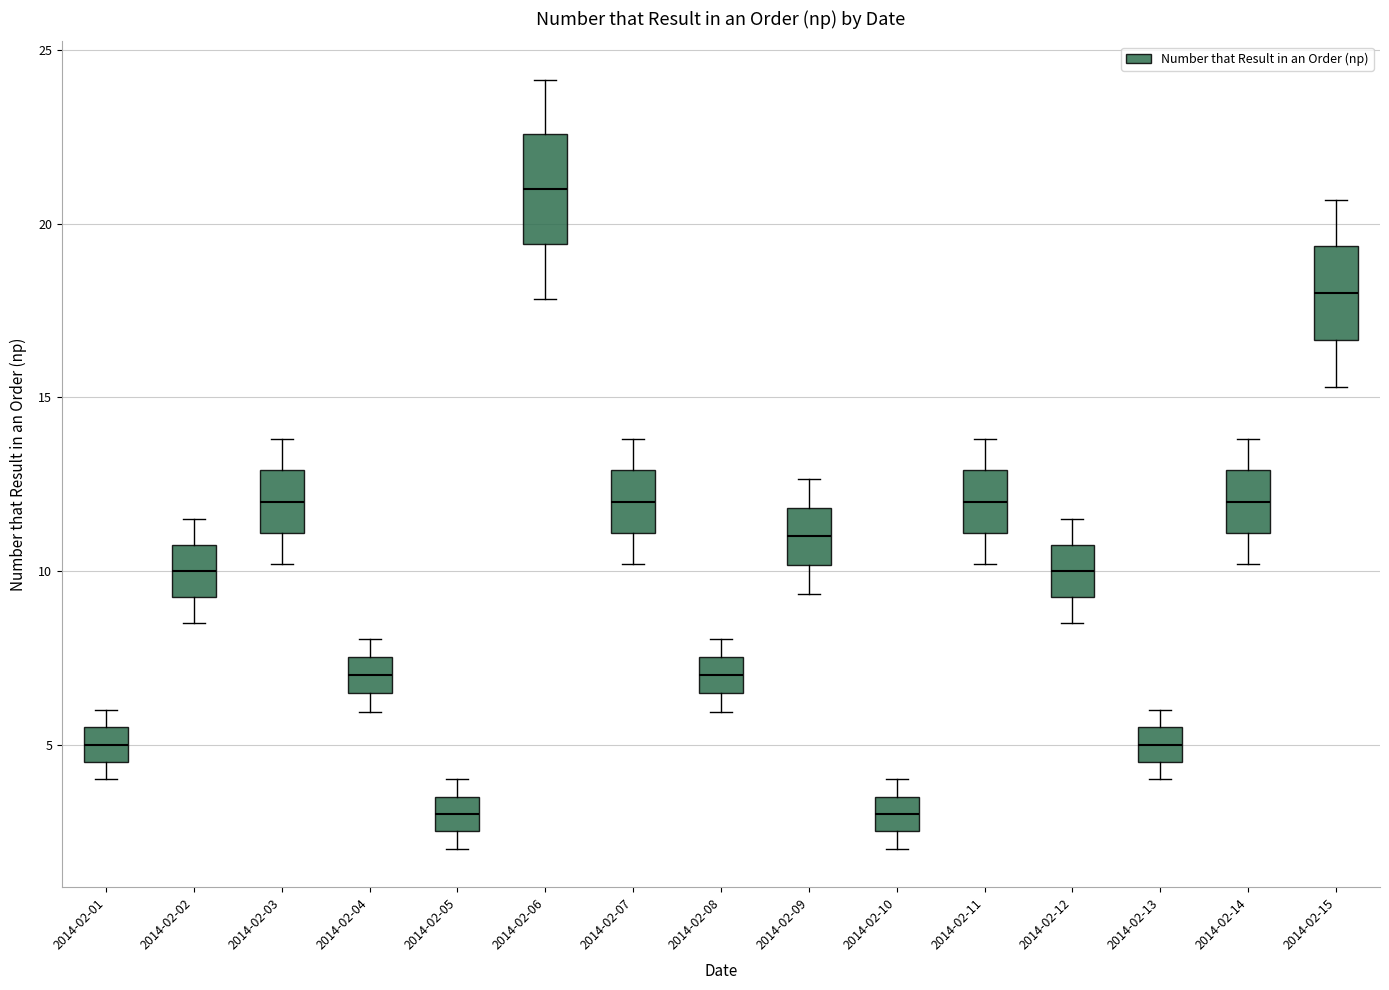

Where is the upper edge of the box for 2014-02-13 on the y-axis? The values are not printed on the chart, so give them approximately, as read against the axis.

5.5